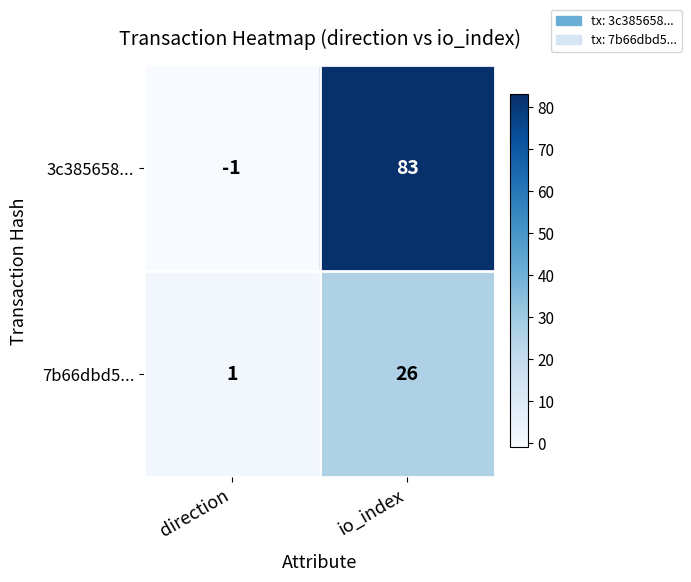

What is the difference between the 7b66dbd5... values at direction and io_index?

25